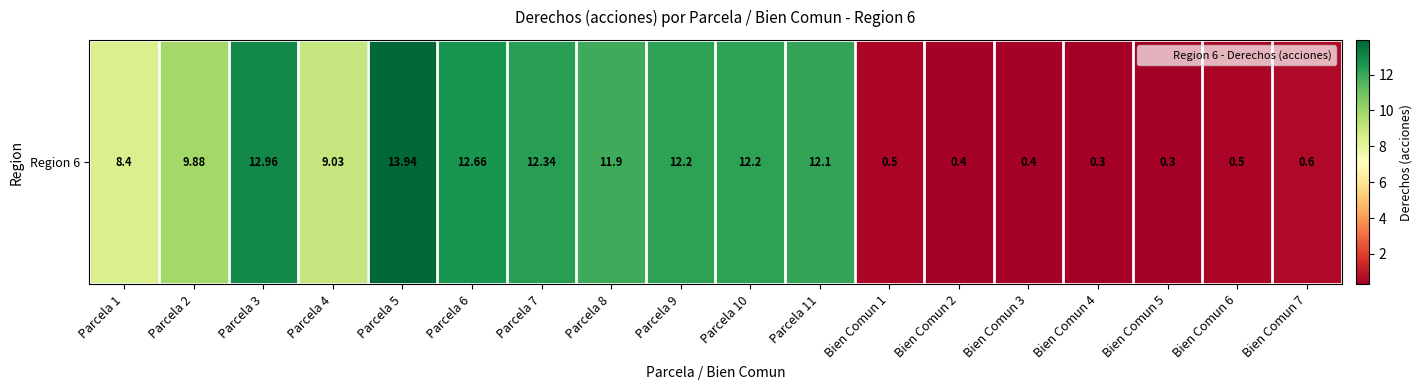

True or false: the data shows 9.9 at Parcela 2.

True